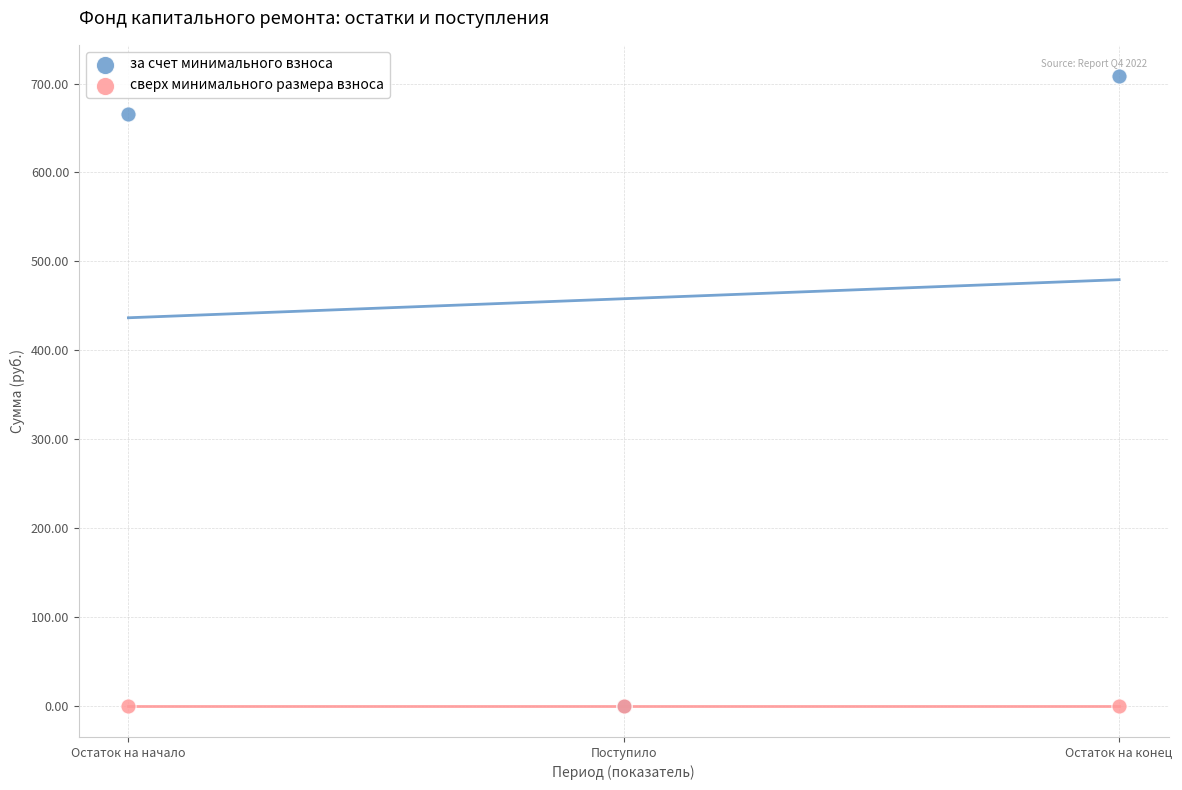

In the за счет минимального взноса series, what Y value is closest to 354?

665.4